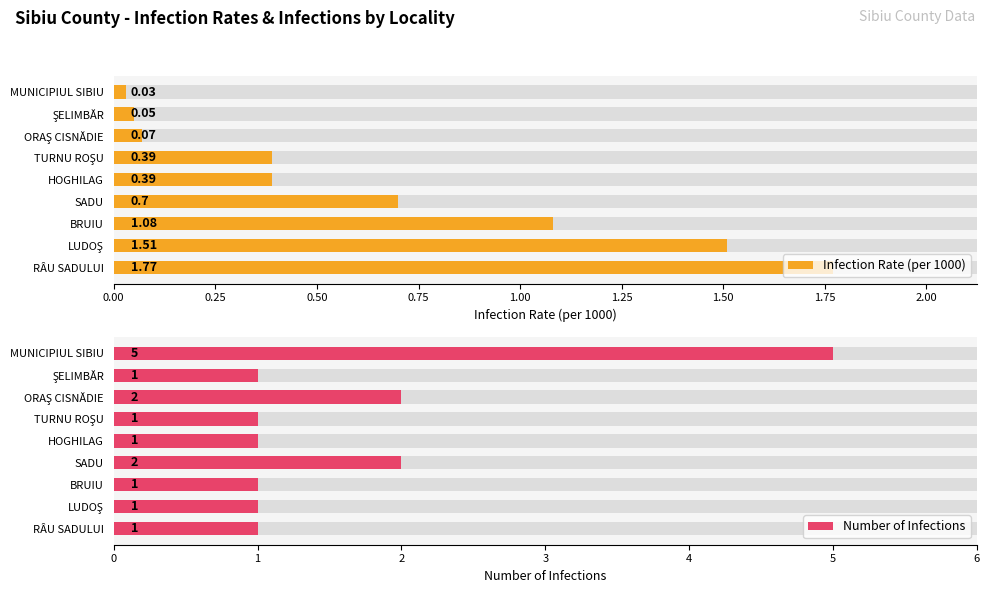

How many data points in Number of Infections are above 1?

3